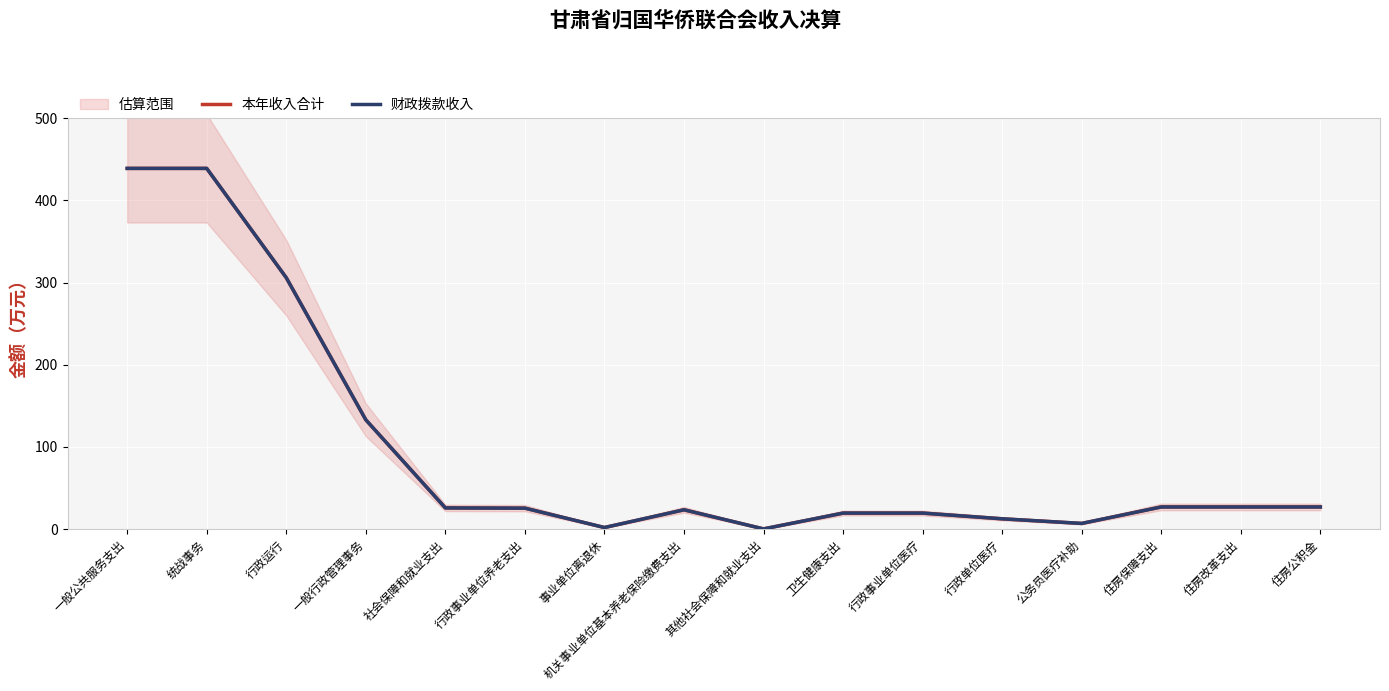

In 财政拨款收入, how many points are lower than both neighbors (excluding endpoints)?

3